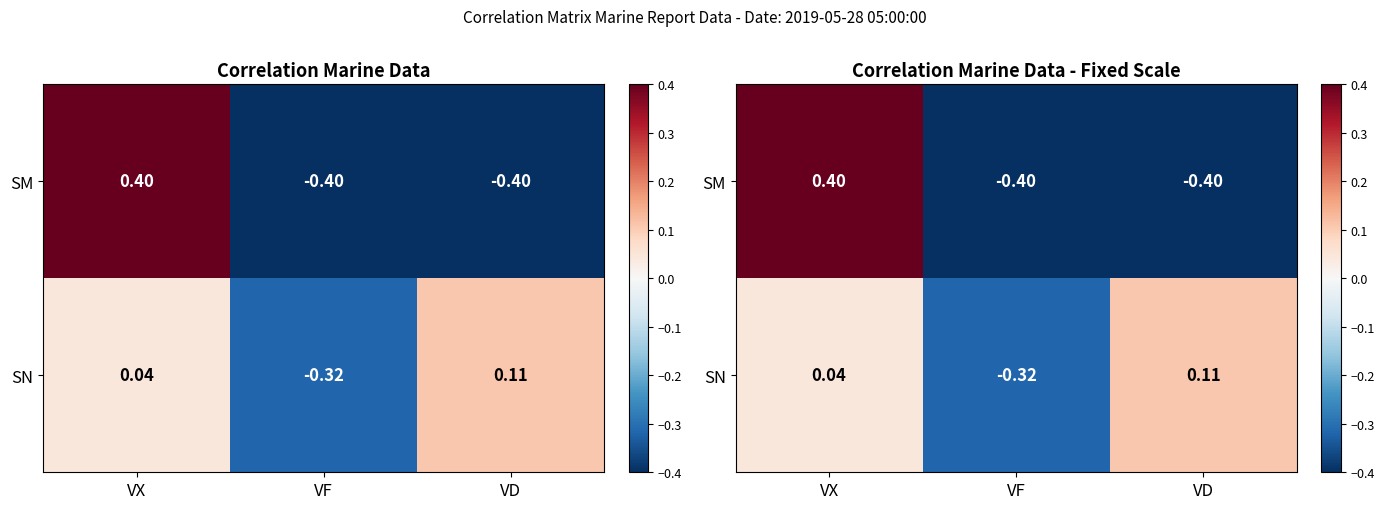

Count the SM values in the range 0 to 1.

1